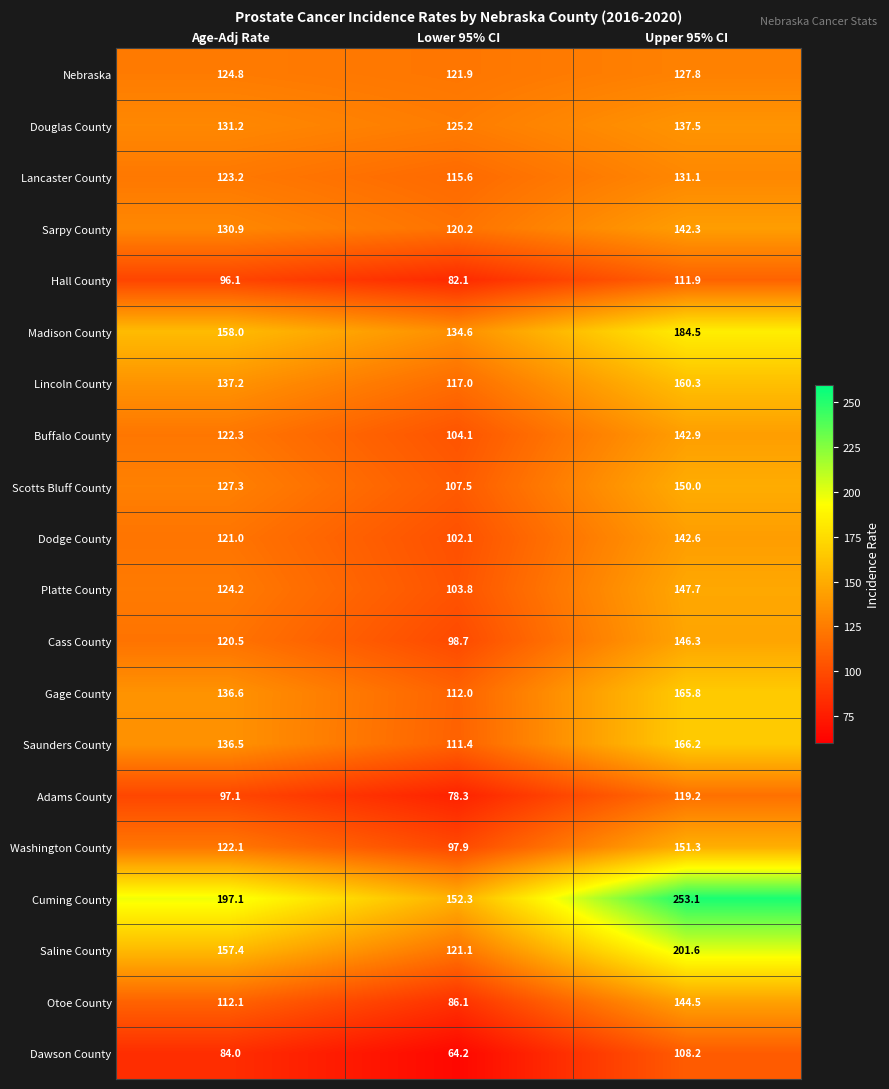

Is it true that Lincoln County equals 137.2 at Age-Adj Rate?

True